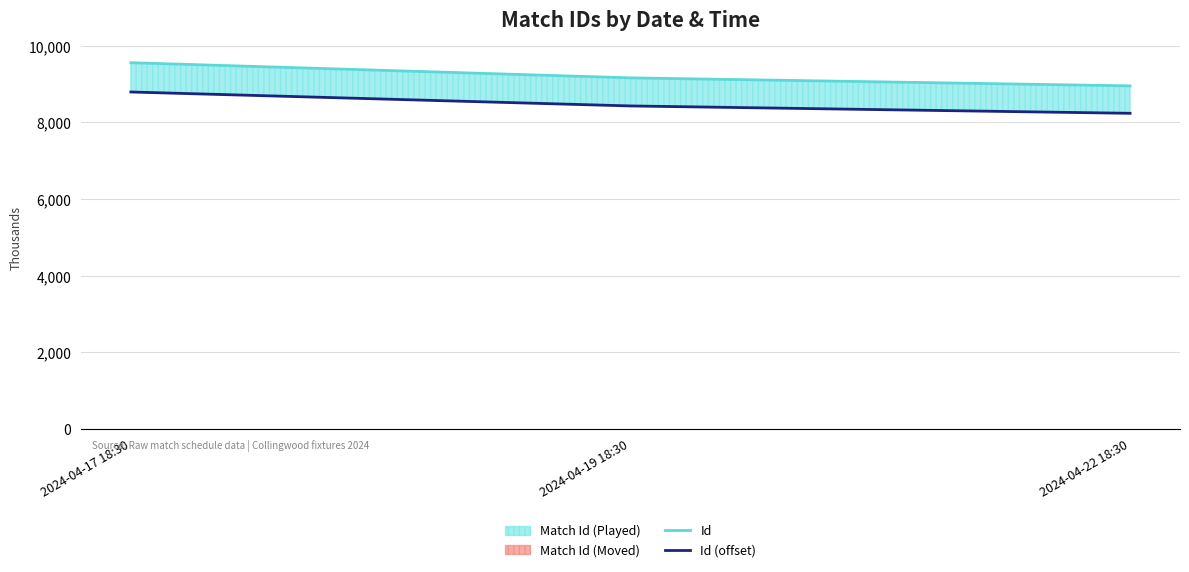

Reading right to left, transcribe all the data shown in this chart.

Id: 8954.0	9163.0	9559.0
Id (offset): 8237.7	8430.0	8794.3